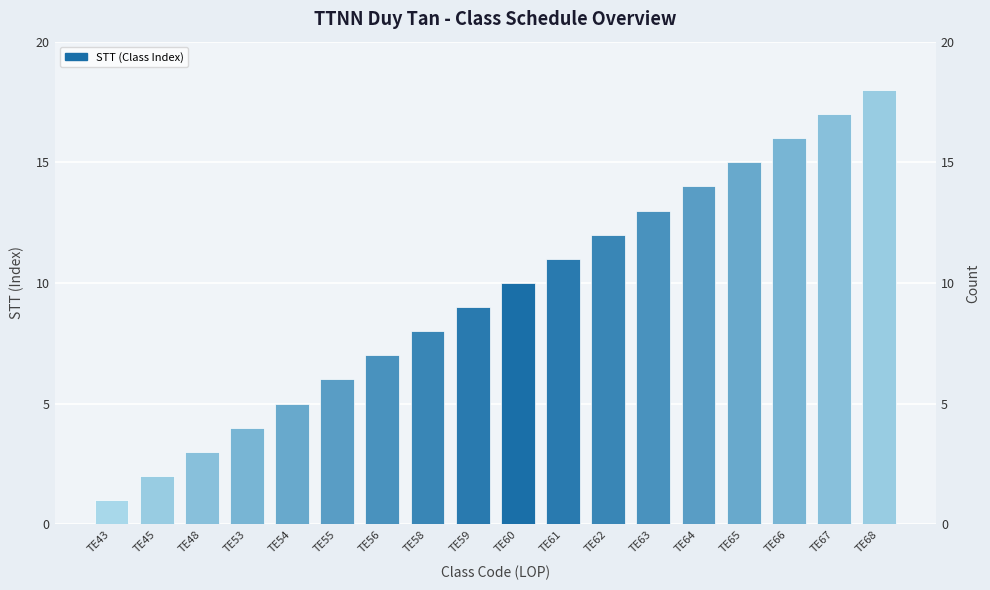

How many distinct data groups are displayed?

1